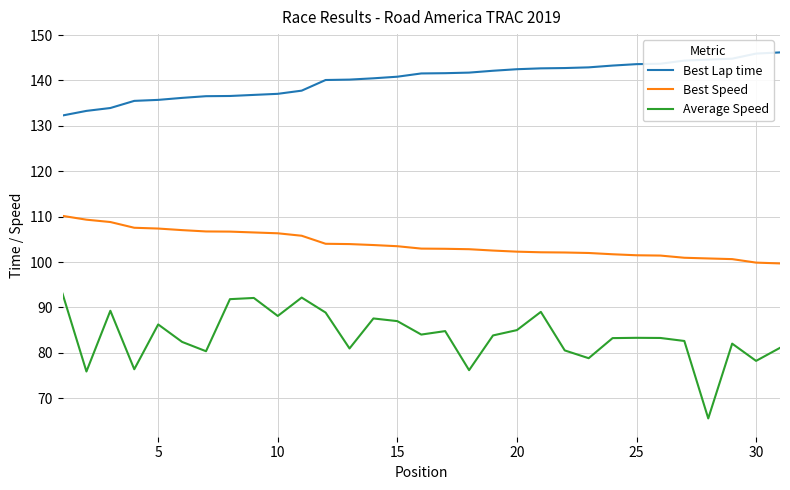

True or false: Best Lap time and Average Speed intersect in this chart.

False